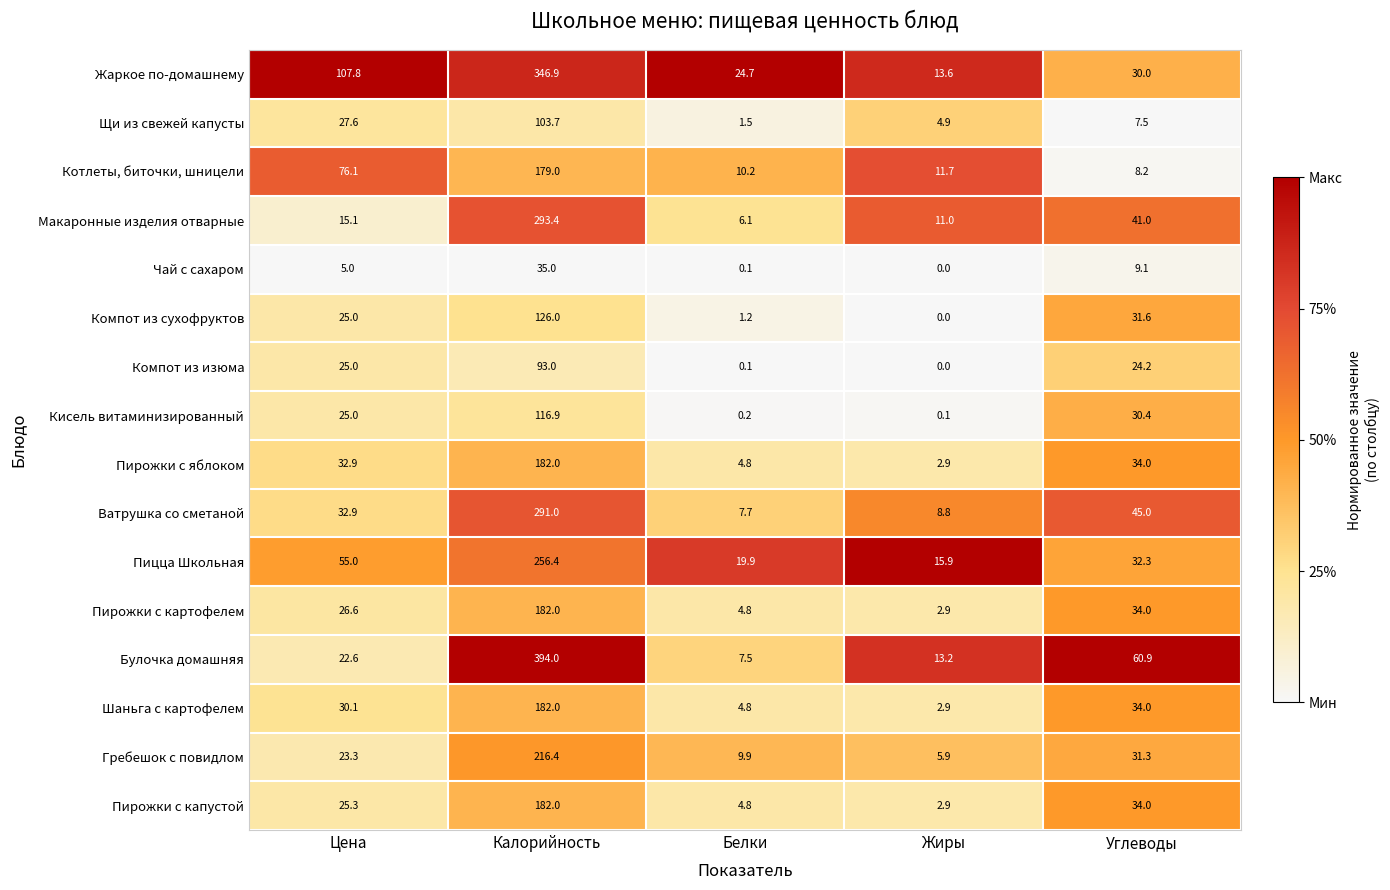

True or false: Жаркое по-домашнему has a value of 24.7 at Белки.

True